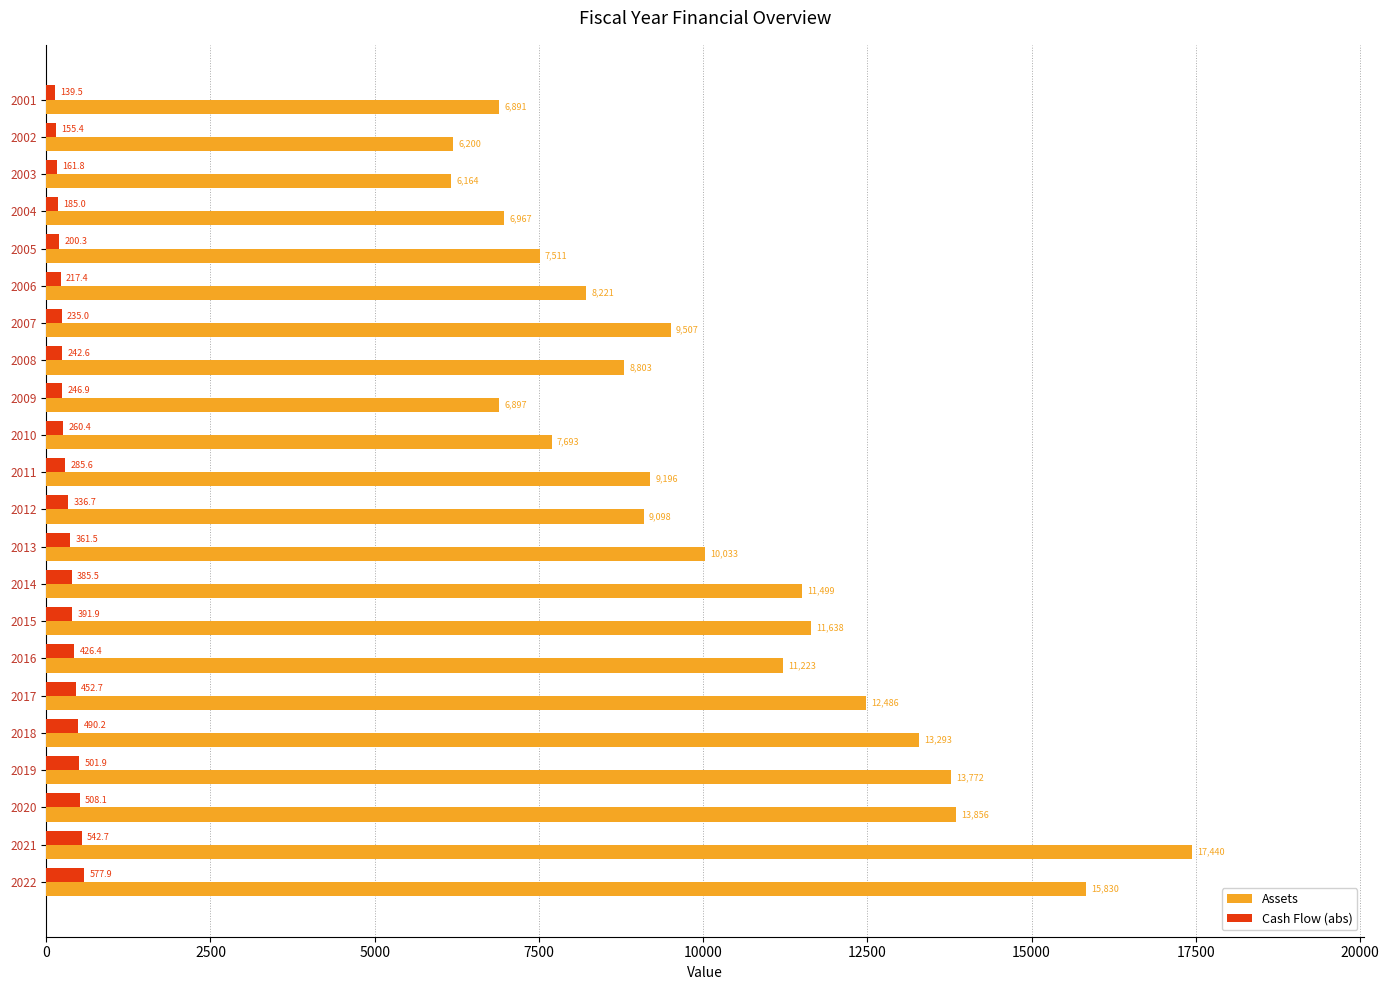

At which label is Assets closest to 11802?

2015